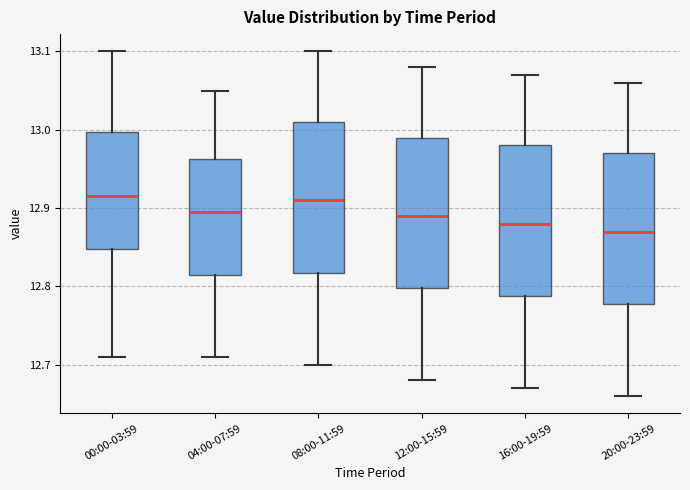

Reading left to right, read every box against the y-axis: the position of its median line, the range the box covers, and the ends of its whiskers. The values are not printed on the chart, so give them approximately, as read against the axis.

00:00-03:59: median 12.92, box 12.85 to 13.00, whiskers 12.71 to 13.10
04:00-07:59: median 12.90, box 12.82 to 12.96, whiskers 12.71 to 13.05
08:00-11:59: median 12.91, box 12.82 to 13.01, whiskers 12.70 to 13.10
12:00-15:59: median 12.89, box 12.80 to 12.99, whiskers 12.68 to 13.08
16:00-19:59: median 12.88, box 12.79 to 12.98, whiskers 12.67 to 13.07
20:00-23:59: median 12.87, box 12.78 to 12.97, whiskers 12.66 to 13.06